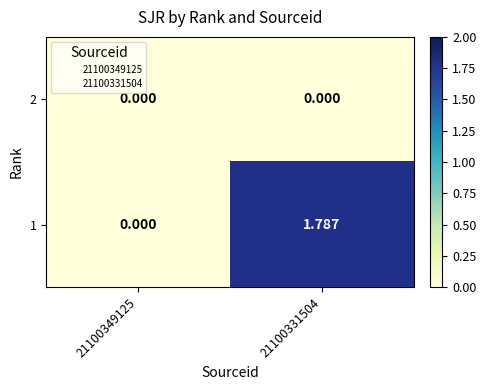

How many series are shown in this chart?

2